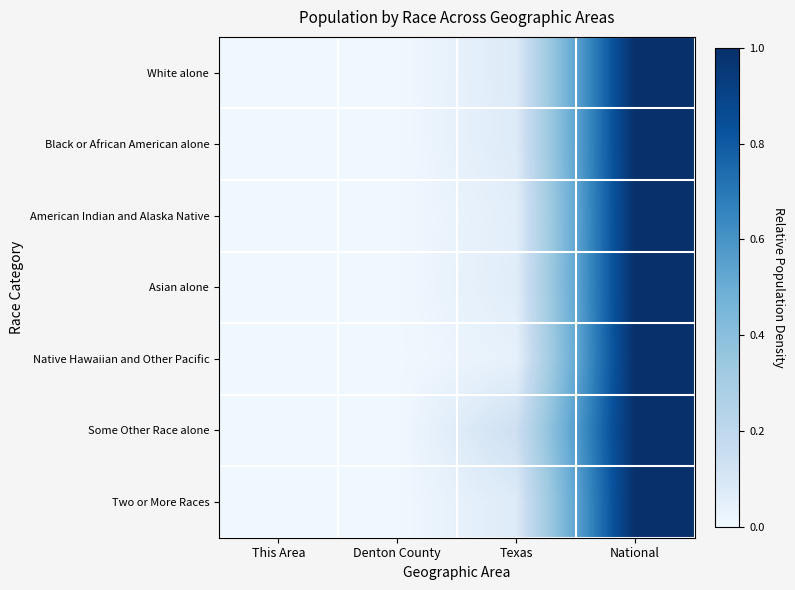

Reading right to left, extract all data points from this chart.

White alone: National=1.0	Texas=0.1	Denton County=0.0	This Area=0.0
Black or African American alone: National=1.0	Texas=0.1	Denton County=0.0	This Area=0.0
American Indian and Alaska Native: National=1.0	Texas=0.1	Denton County=0.0	This Area=0.0
Asian alone: National=1.0	Texas=0.1	Denton County=0.0	This Area=0.0
Native Hawaiian and Other Pacific: National=1.0	Texas=0.0	Denton County=0.0	This Area=0.0
Some Other Race alone: National=1.0	Texas=0.1	Denton County=0.0	This Area=0.0
Two or More Races: National=1.0	Texas=0.1	Denton County=0.0	This Area=0.0